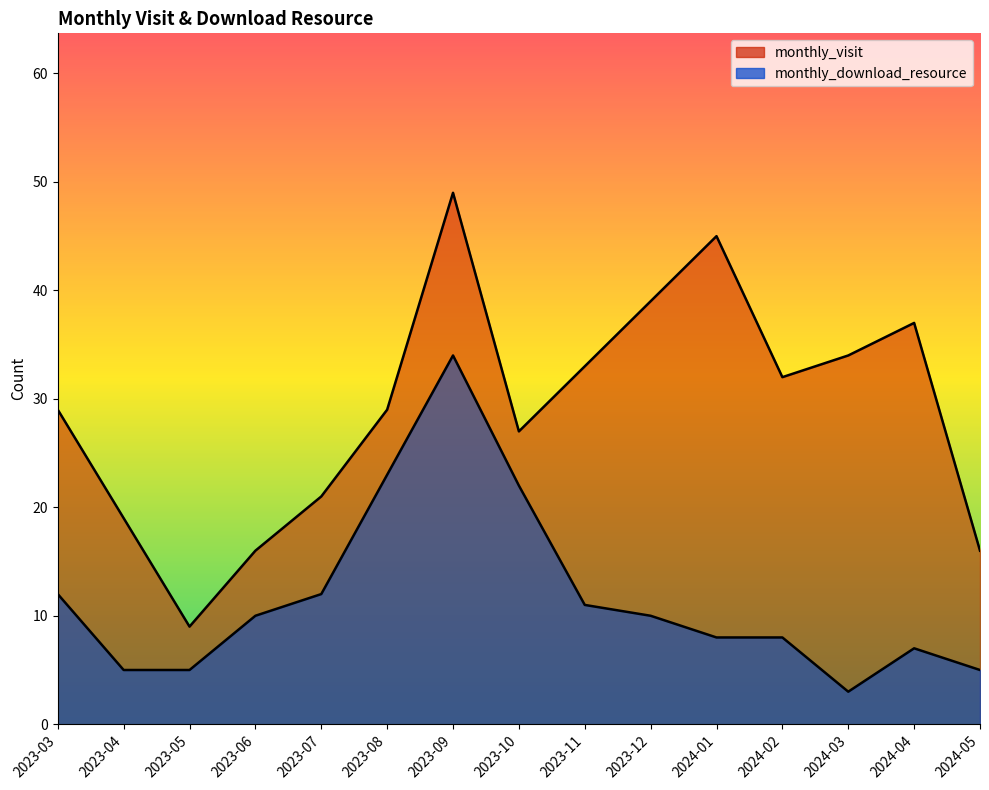

List the series in order of their overall mean, lowest first.

monthly_download_resource, monthly_visit